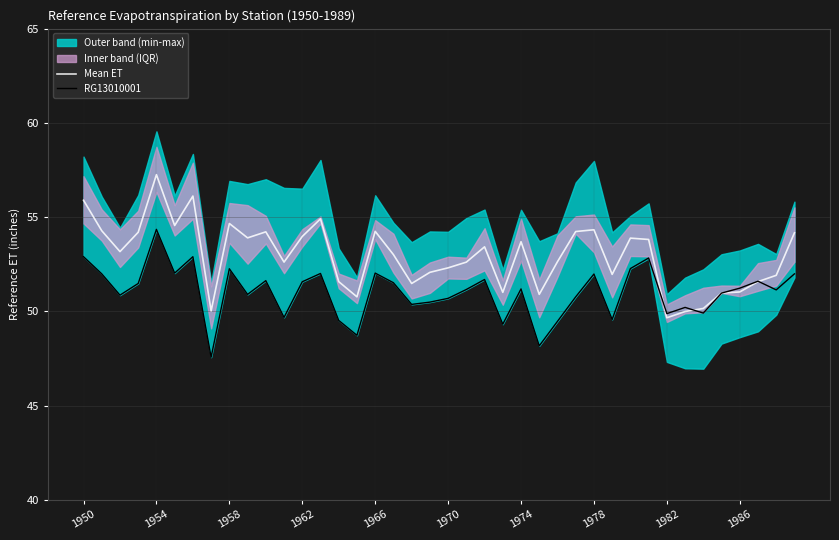

Which category has the highest value in the RG13010001 series?

1954